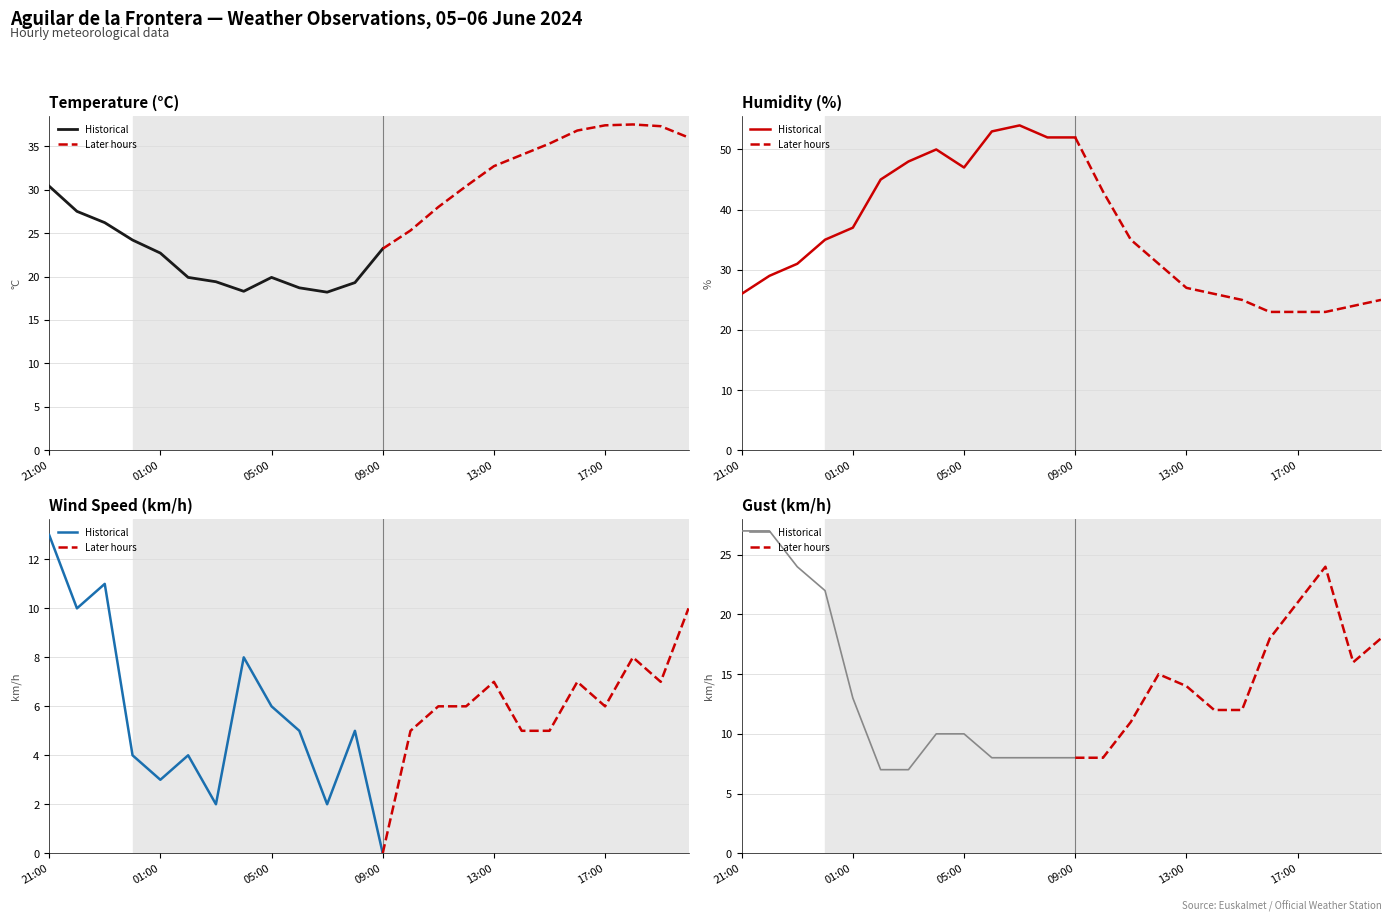

How many interior local valleys does the Wind Speed (km/h) series have?

4